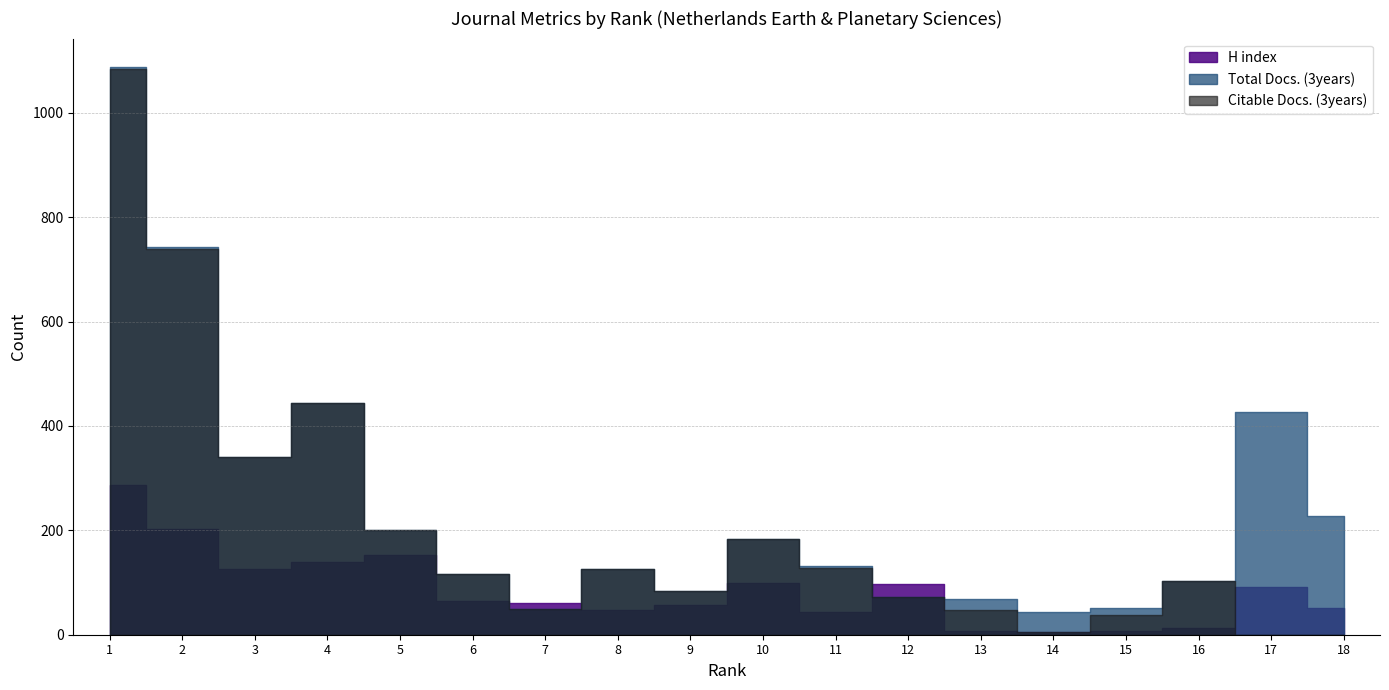

At which label does H index reach its peak?

1